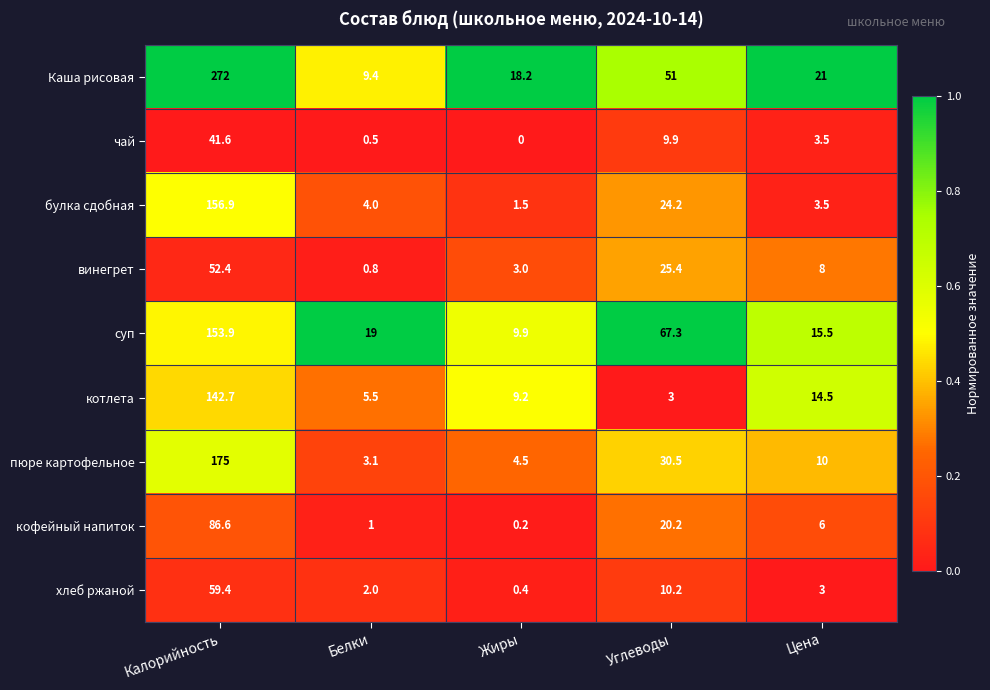

What is the sum of all булка сдобная values?

190.1